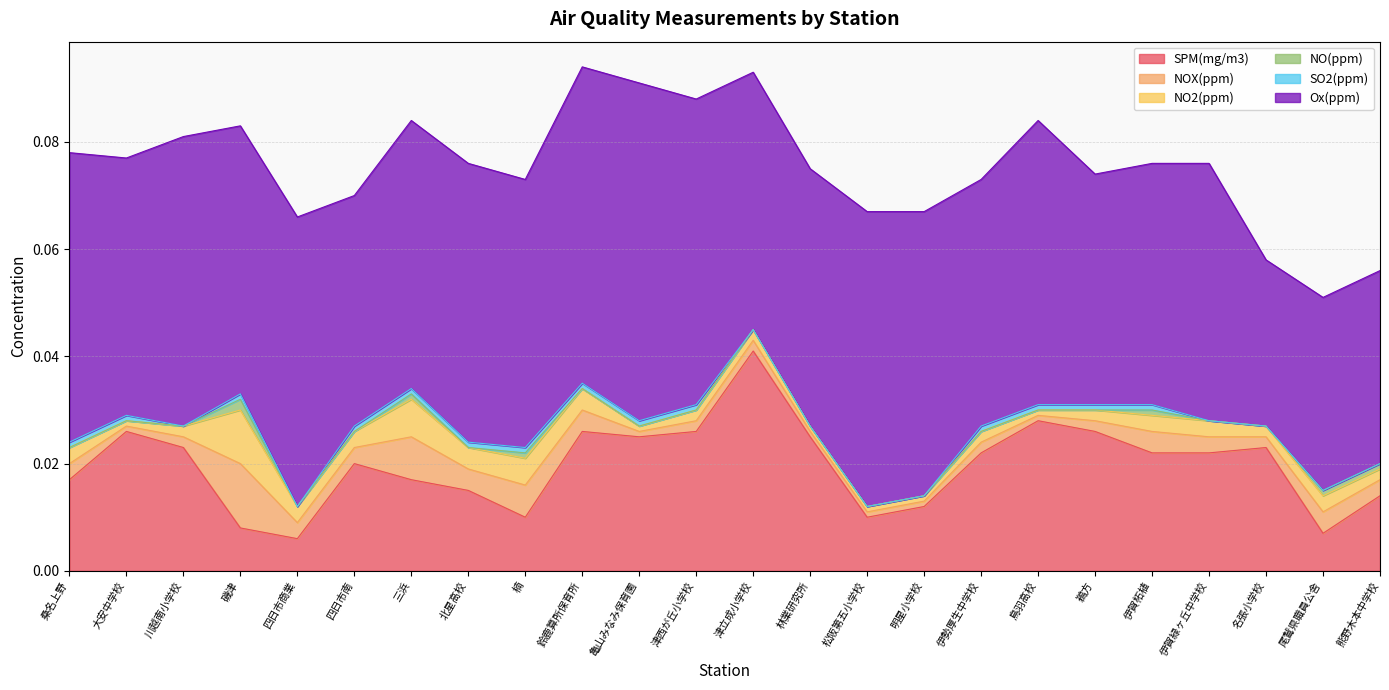

Which category has the lowest value in the SO2(ppm) series?

川越南小学校